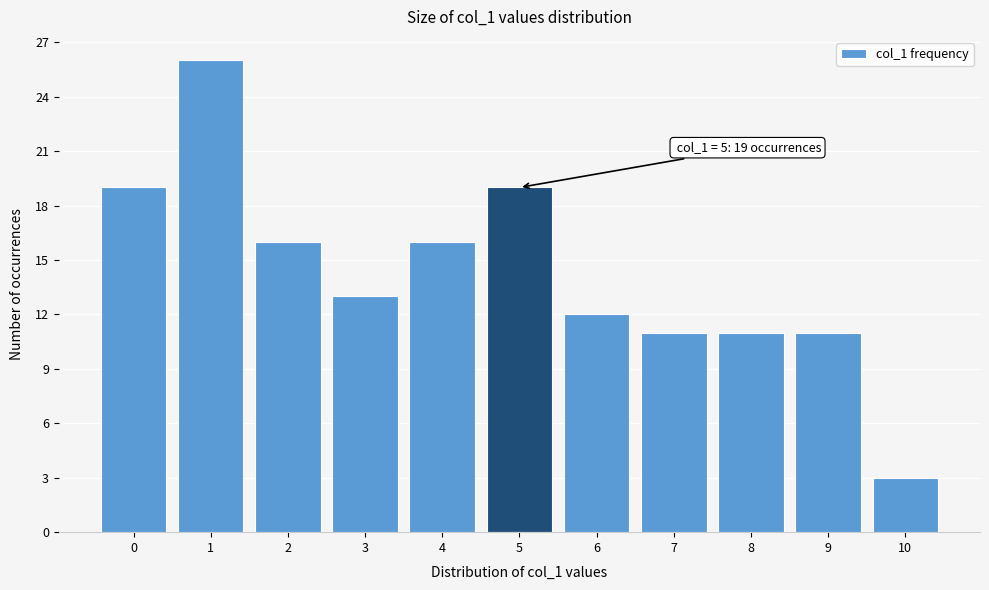

Reading right to left, what are all the values shown in this chart?

3	11	11	11	12	19	16	13	16	26	19